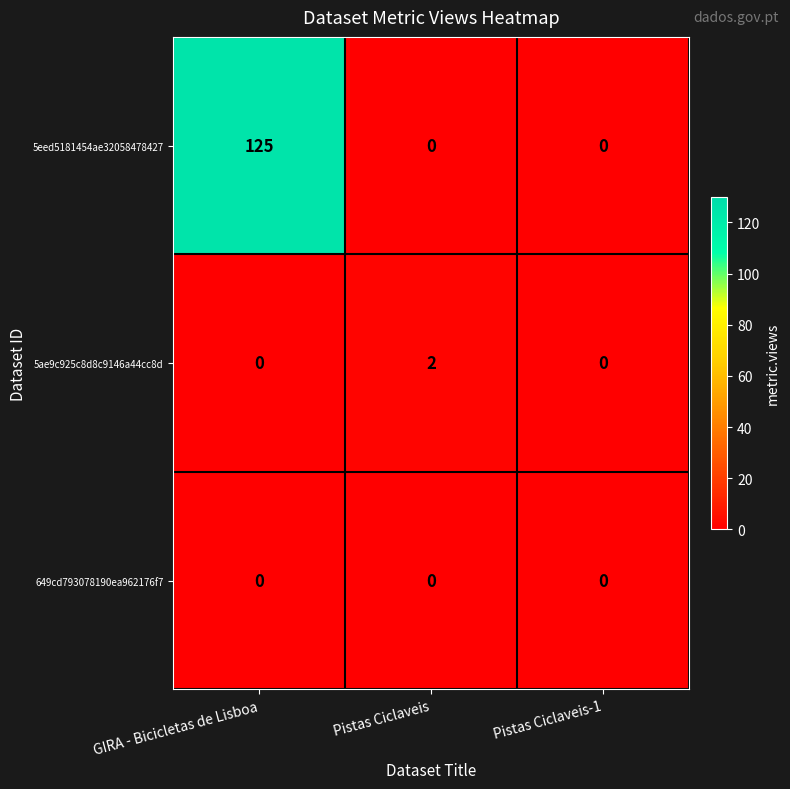

Which series has the largest total across all categories?

5eed5181454ae32058478427